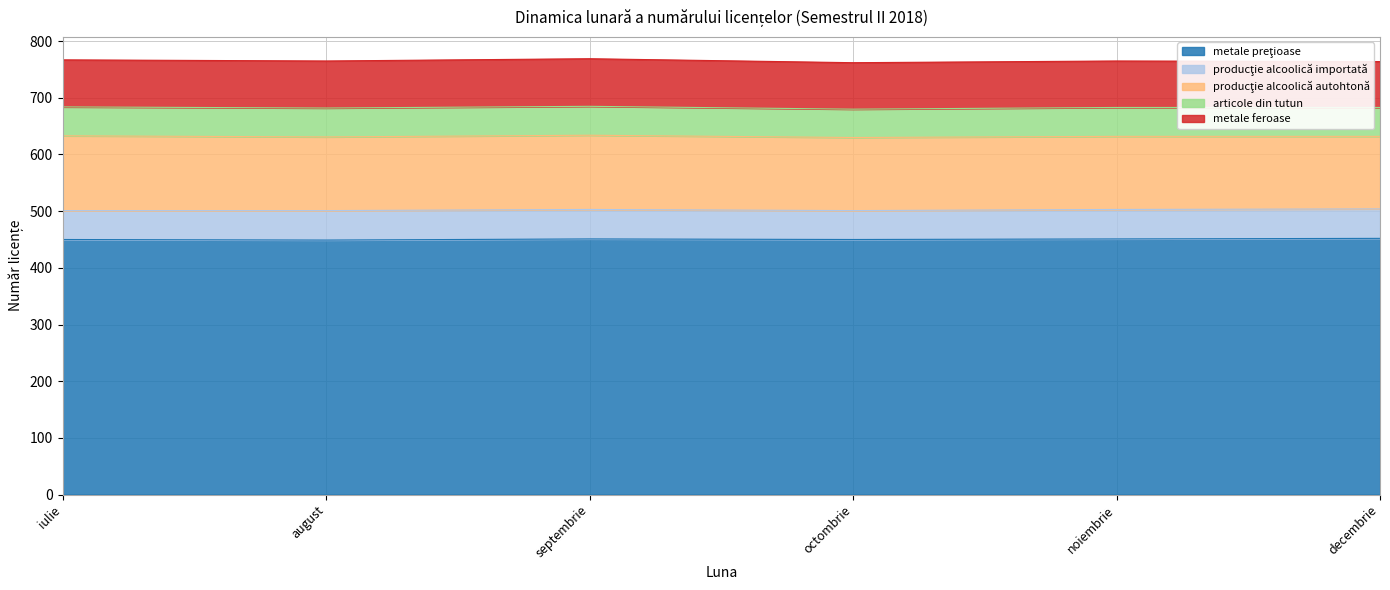

What are all the series names shown in the legend?

metale preţioase, producţie alcoolică importată, producţie alcoolică autohtonă, articole din tutun, metale feroase